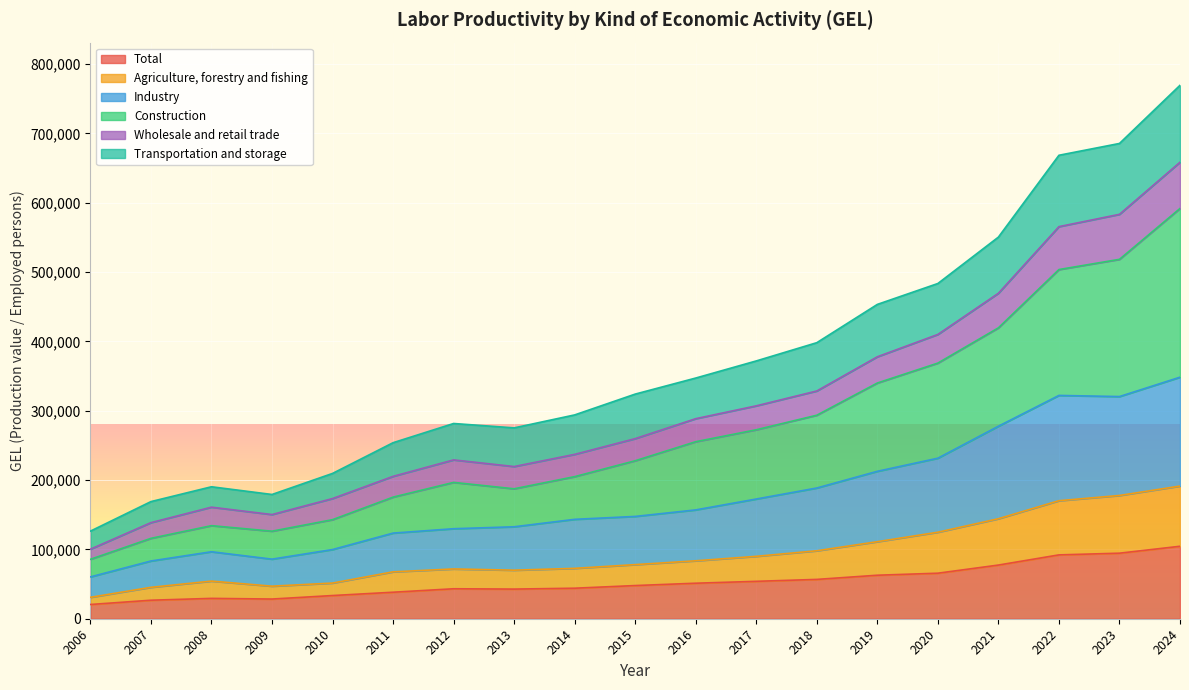

Does the chart display data point markers on the line(s)?

No